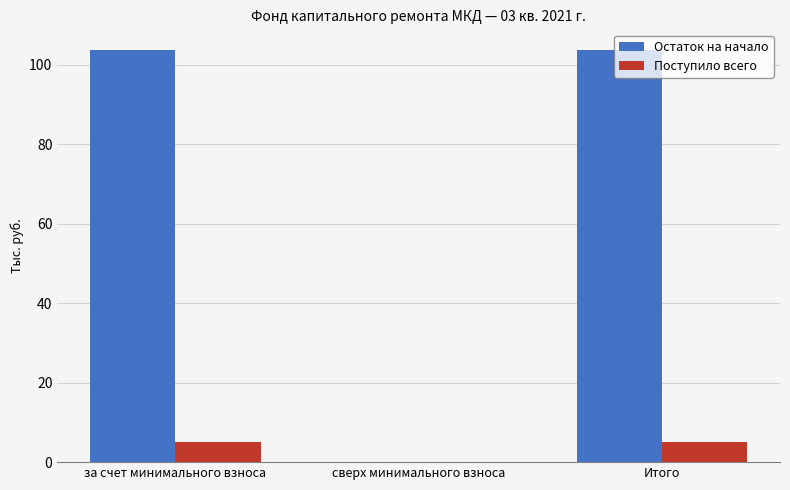

At which label does Остаток на начало first exceed 103?

за счет минимального взноса